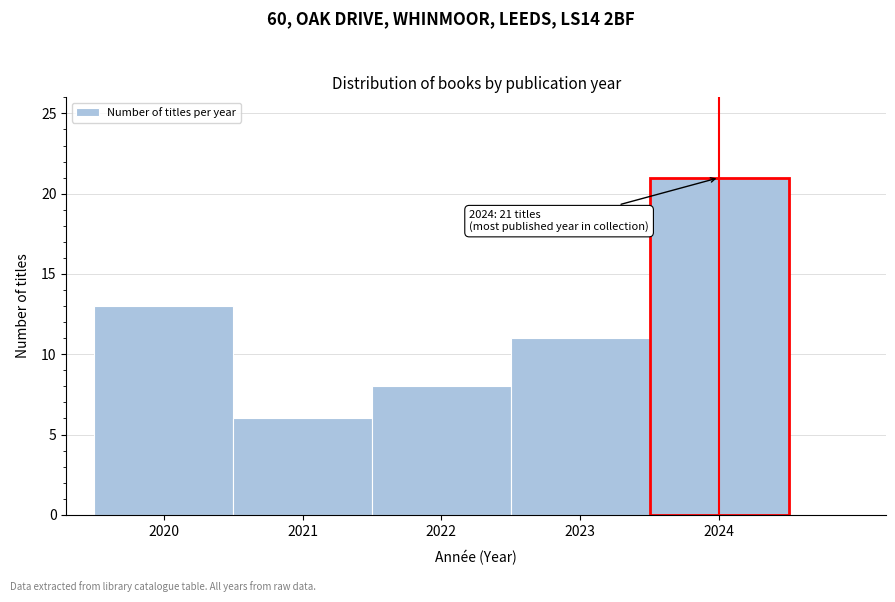

Over which range of the x-axis is the bar tallest?

2023.5 to 2024.5